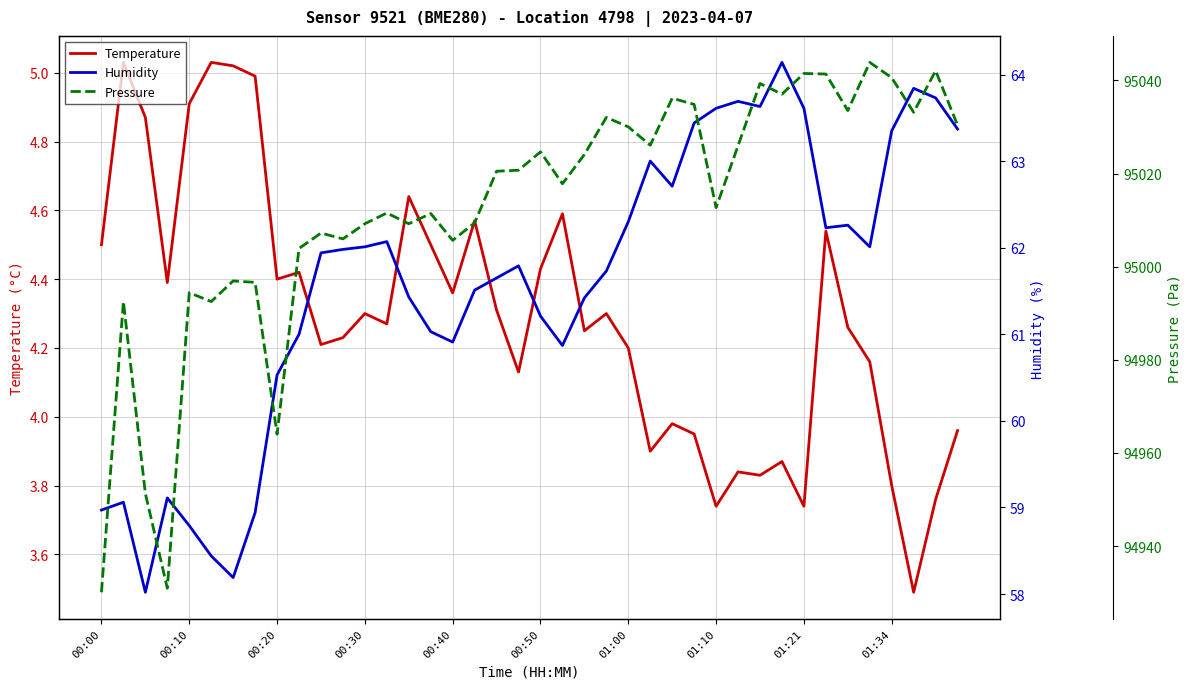

The value of Temperature at 01:34 is 5.0. True or false?

False